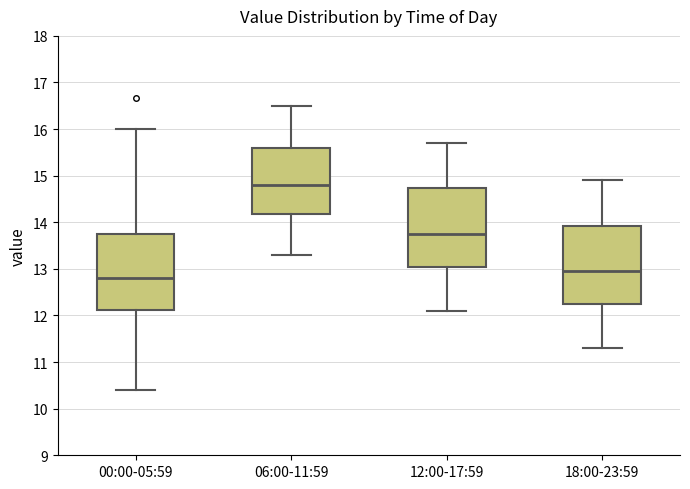

Reading left to right, read every box against the y-axis: the position of its median line, the range the box covers, and the ends of its whiskers. The values are not printed on the chart, so give them approximately, as read against the axis.

00:00-05:59: median 12.8, box 12.1 to 13.7, whiskers 10.4 to 16.0
06:00-11:59: median 14.8, box 14.2 to 15.6, whiskers 13.3 to 16.5
12:00-17:59: median 13.8, box 13.1 to 14.7, whiskers 12.1 to 15.7
18:00-23:59: median 13.0, box 12.3 to 13.9, whiskers 11.3 to 14.9